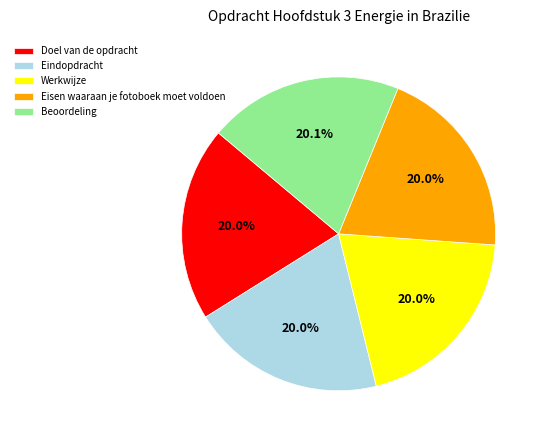

Approximately how many times larger is the value at Eisen waaraan je fotoboek moet voldoen compared to Beoordeling?

1.0